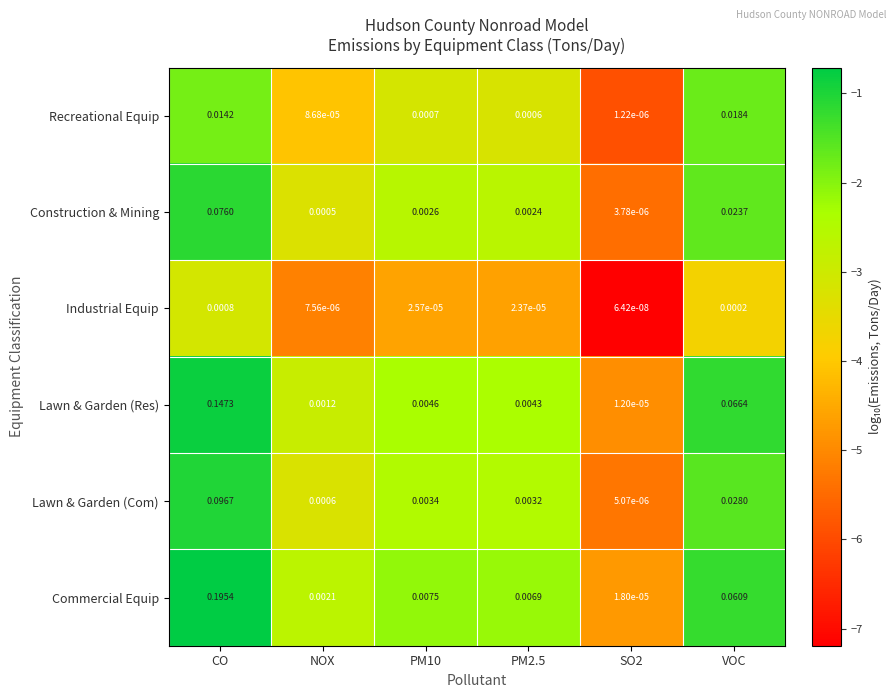

Rank the series at NOX from lowest to highest value.

Industrial Equip, Recreational Equip, Construction & Mining, Lawn & Garden (Com), Lawn & Garden (Res), Commercial Equip